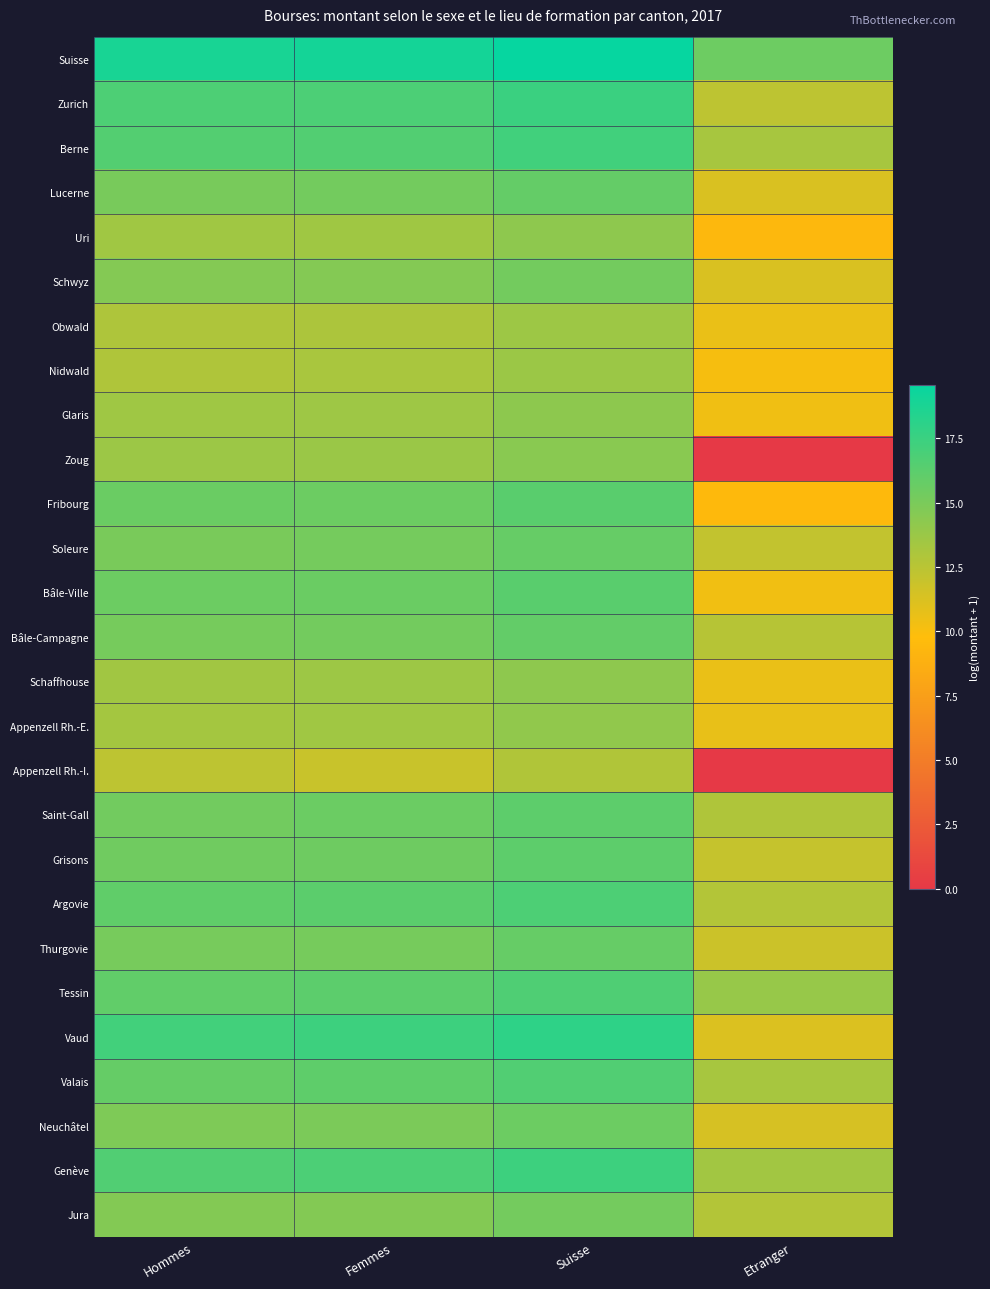

Which has a higher value, Suisse or Hommes?

Suisse